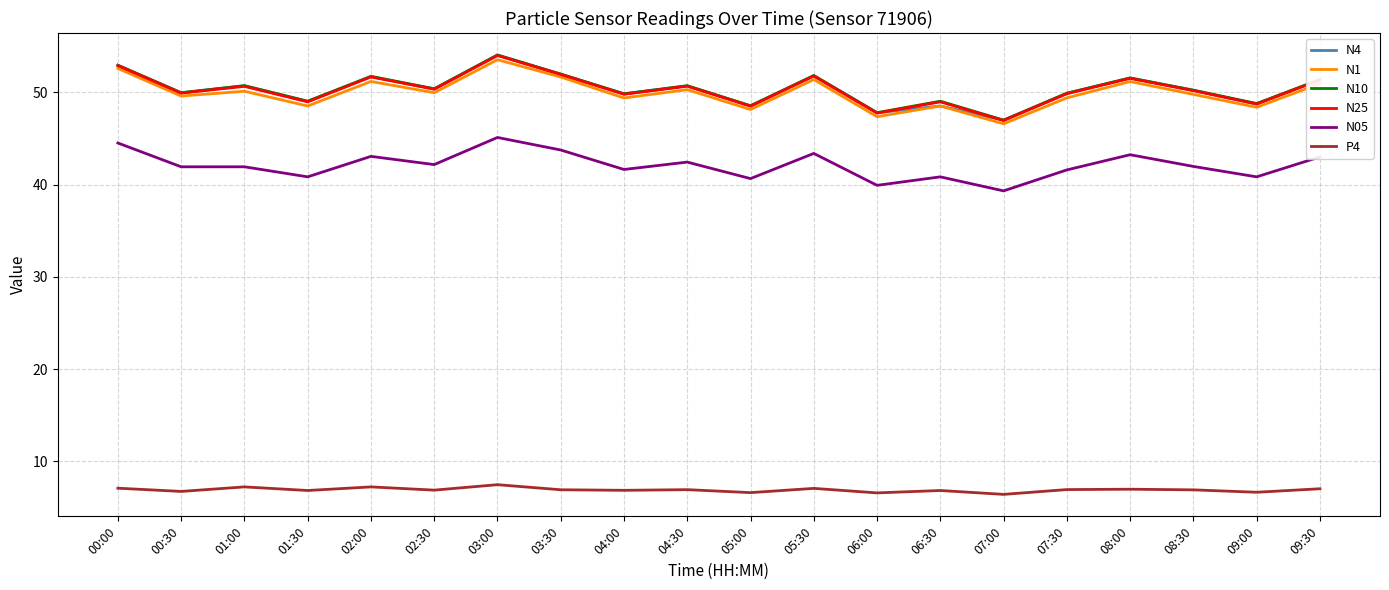

True or false: N10 and N05 cross at least once.

False